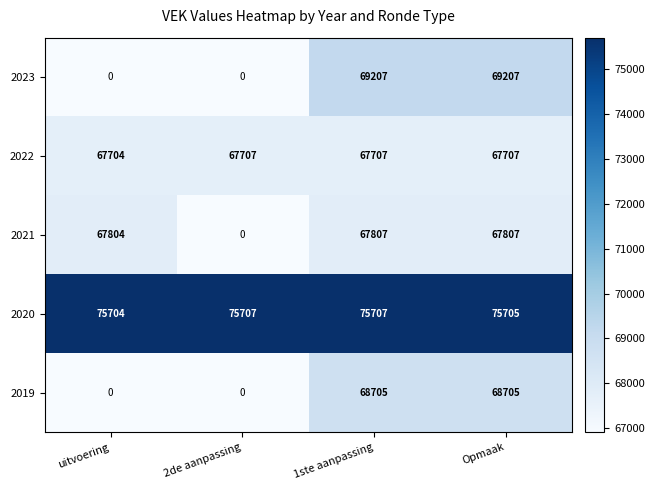

Which series changed the most between uitvoering and 1ste aanpassing?

2023